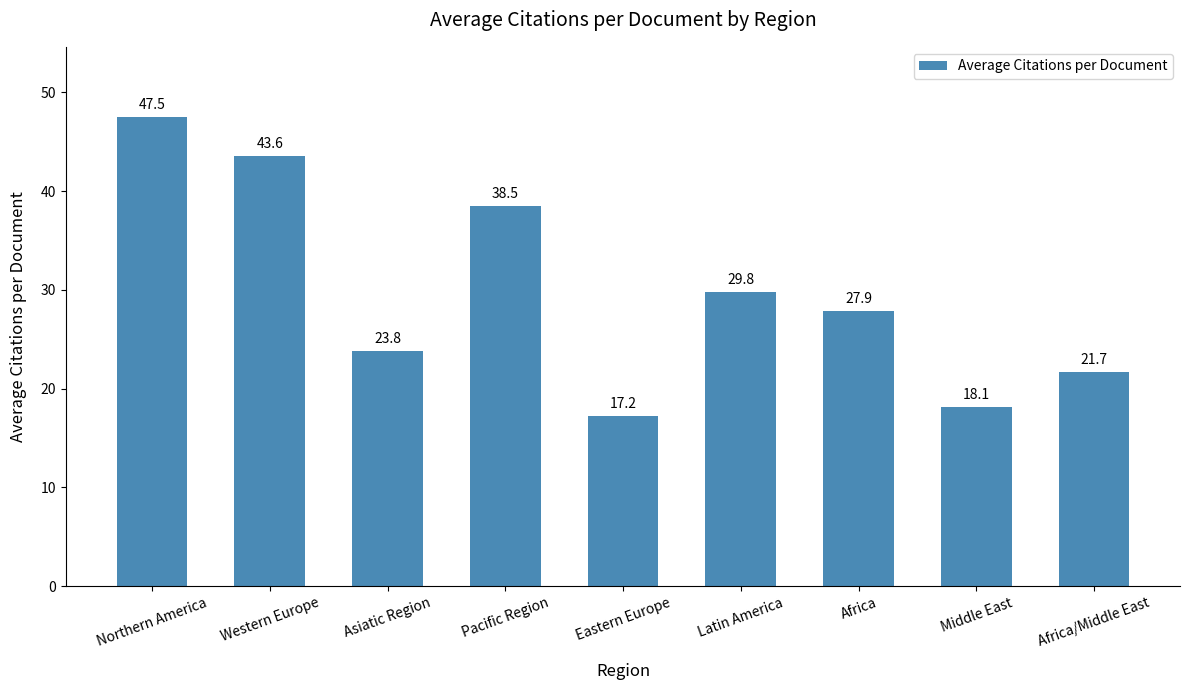

Reading left to right, transcribe all the data shown in this chart.

47.5	43.6	23.8	38.5	17.2	29.8	27.9	18.1	21.7